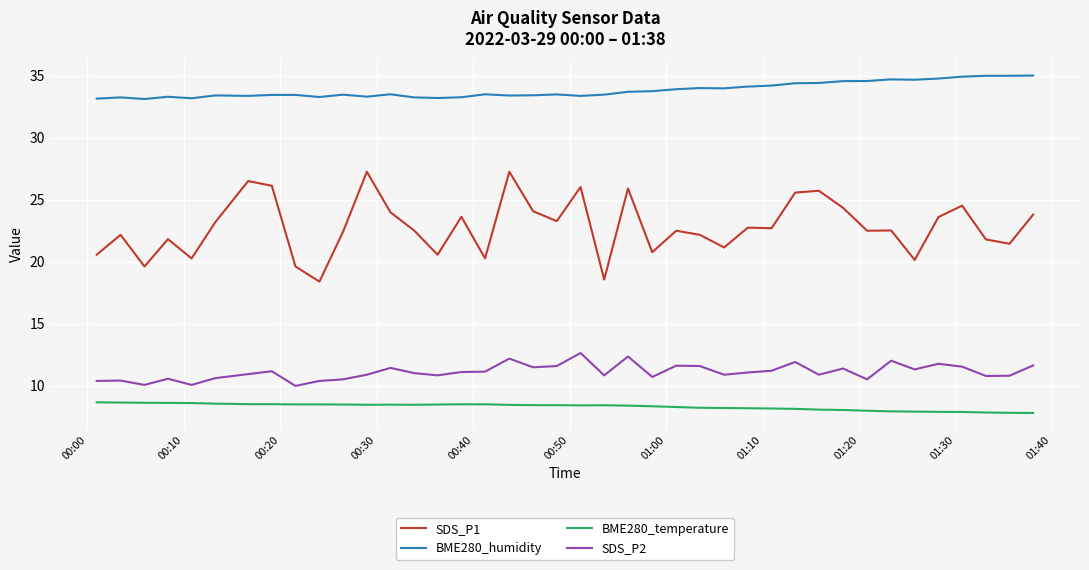

What is the difference between the maximum and minimum values in the BME280_humidity series?

1.9